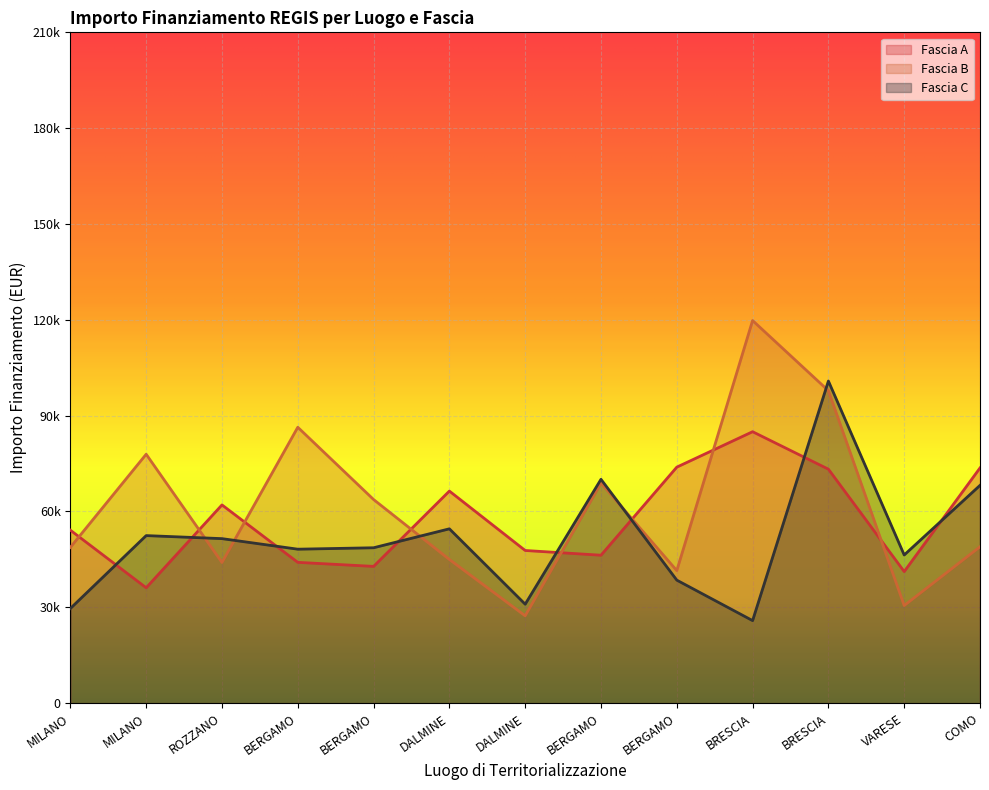

In Fascia C, how many points are higher than both neighbors (excluding endpoints)?

4